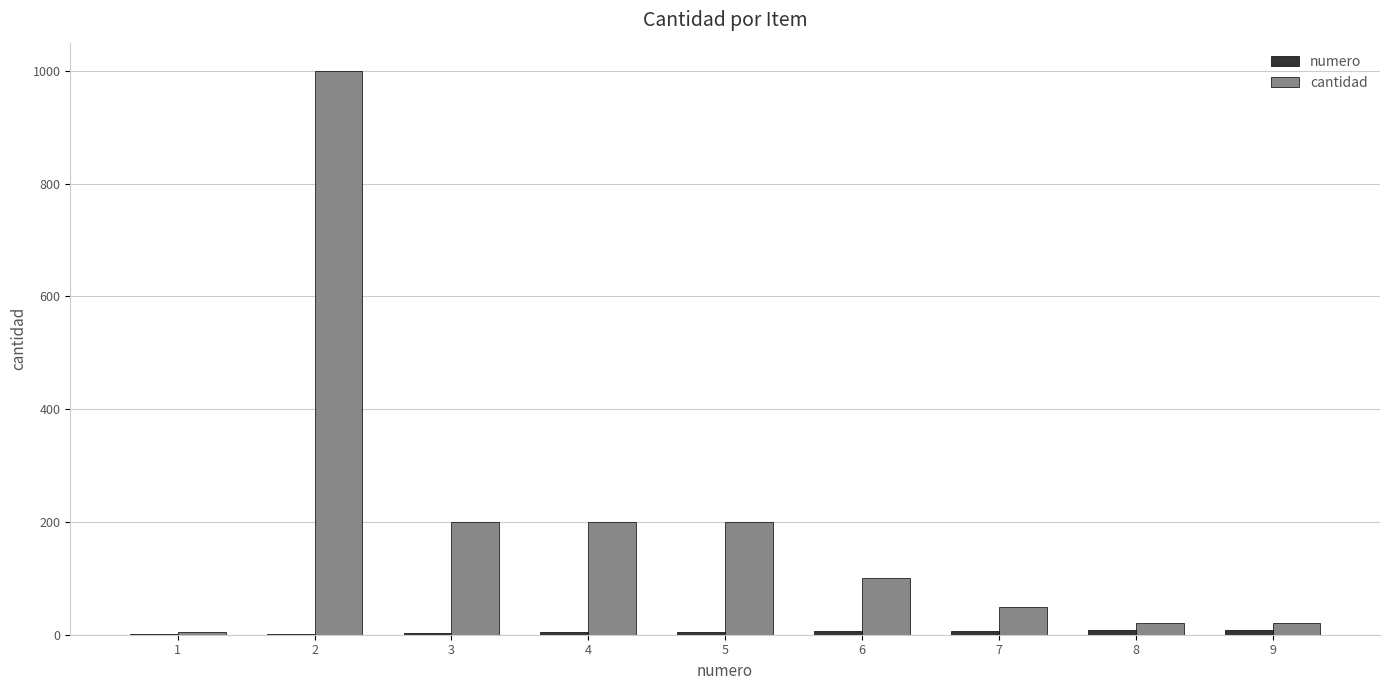

What is the maximum value shown in the chart?

1000